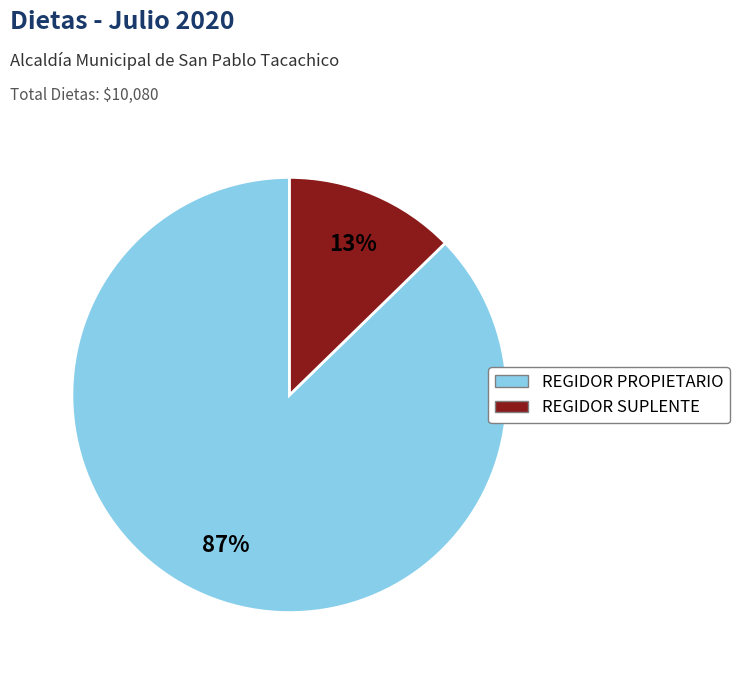

To the nearest percent, what is the average slice percentage?

50%